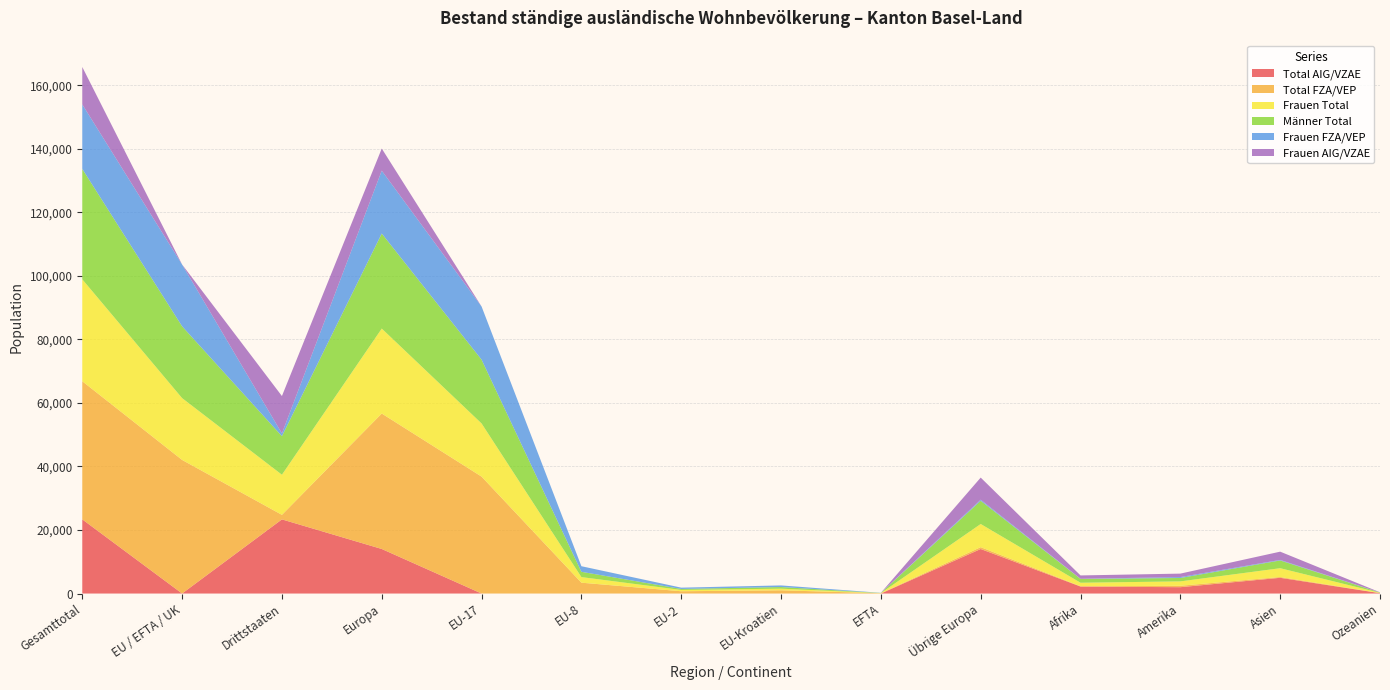

Reading right to left, transcribe all the data shown in this chart.

Total AIG/VZAE: Ozeanien=116	Asien=4955	Amerika=1998	Afrika=2201	Übrige Europa=14017	EFTA=0	EU-Kroatien=2	EU-2=3	EU-8=0	EU-17=3	Europa=14025	Drittstaaten=23340	EU / EFTA / UK=8	Gesamttotal=23348
Total FZA/VEP: Ozeanien=40	Asien=253	Amerika=449	Afrika=97	Übrige Europa=587	EFTA=87	EU-Kroatien=1021	EU-2=719	EU-8=3419	EU-17=36805	Europa=42638	Drittstaaten=1427	EU / EFTA / UK=42051	Gesamttotal=43478
Frauen Total: Ozeanien=79	Asien=2766	Amerika=1379	Afrika=1103	Übrige Europa=7289	EFTA=49	EU-Kroatien=507	EU-2=407	EU-8=1761	EU-17=16733	Europa=26746	Drittstaaten=12634	EU / EFTA / UK=19457	Gesamttotal=32091
Männer Total: Ozeanien=77	Asien=2442	Amerika=1068	Afrika=1195	Übrige Europa=7315	EFTA=38	EU-Kroatien=516	EU-2=315	EU-8=1658	EU-17=20075	Europa=29917	Drittstaaten=12133	EU / EFTA / UK=22602	Gesamttotal=34735
Frauen FZA/VEP: Ozeanien=22	Asien=169	Amerika=289	Afrika=53	Übrige Europa=332	EFTA=49	EU-Kroatien=507	EU-2=404	EU-8=1761	EU-17=16732	Europa=19785	Drittstaaten=865	EU / EFTA / UK=19453	Gesamttotal=20318
Frauen AIG/VZAE: Ozeanien=57	Asien=2597	Amerika=1090	Afrika=1050	Übrige Europa=6957	EFTA=0	EU-Kroatien=0	EU-2=3	EU-8=0	EU-17=1	Europa=6961	Drittstaaten=11769	EU / EFTA / UK=4	Gesamttotal=11773